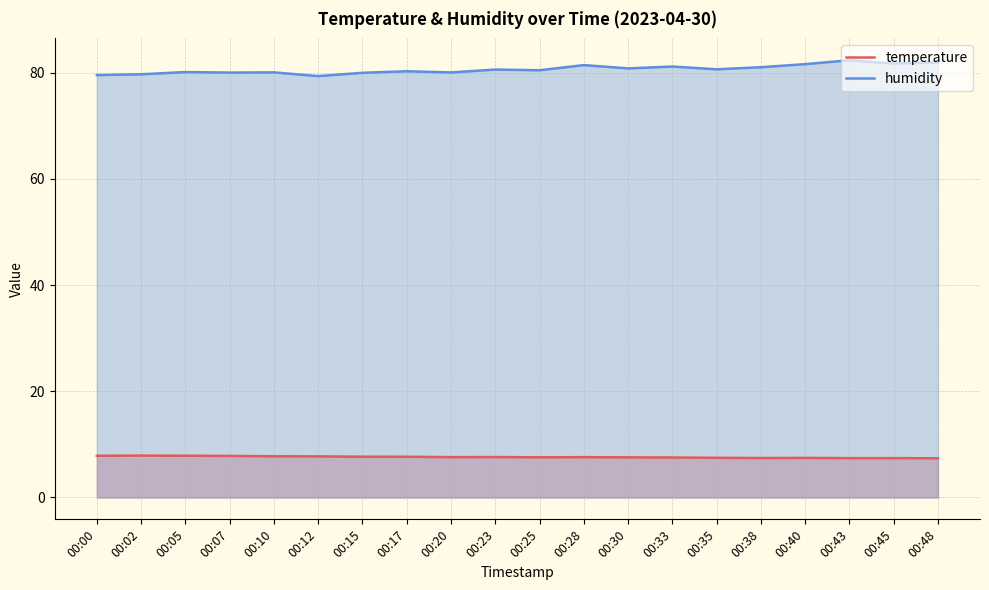

Reading right to left, what are all the values shown in this chart?

temperature: 7.4	7.4	7.4	7.5	7.4	7.5	7.5	7.6	7.6	7.6	7.6	7.6	7.7	7.7	7.7	7.8	7.8	7.9	7.9	7.9
humidity: 81.9	81.7	82.3	81.6	81.0	80.6	81.1	80.8	81.4	80.4	80.6	80.0	80.2	80.0	79.3	80.0	80.0	80.1	79.7	79.5